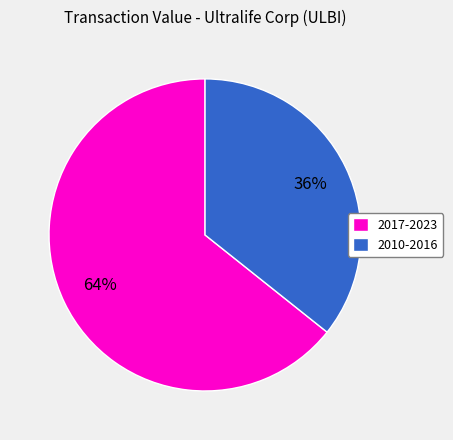

Does any single category account for the majority?

Yes